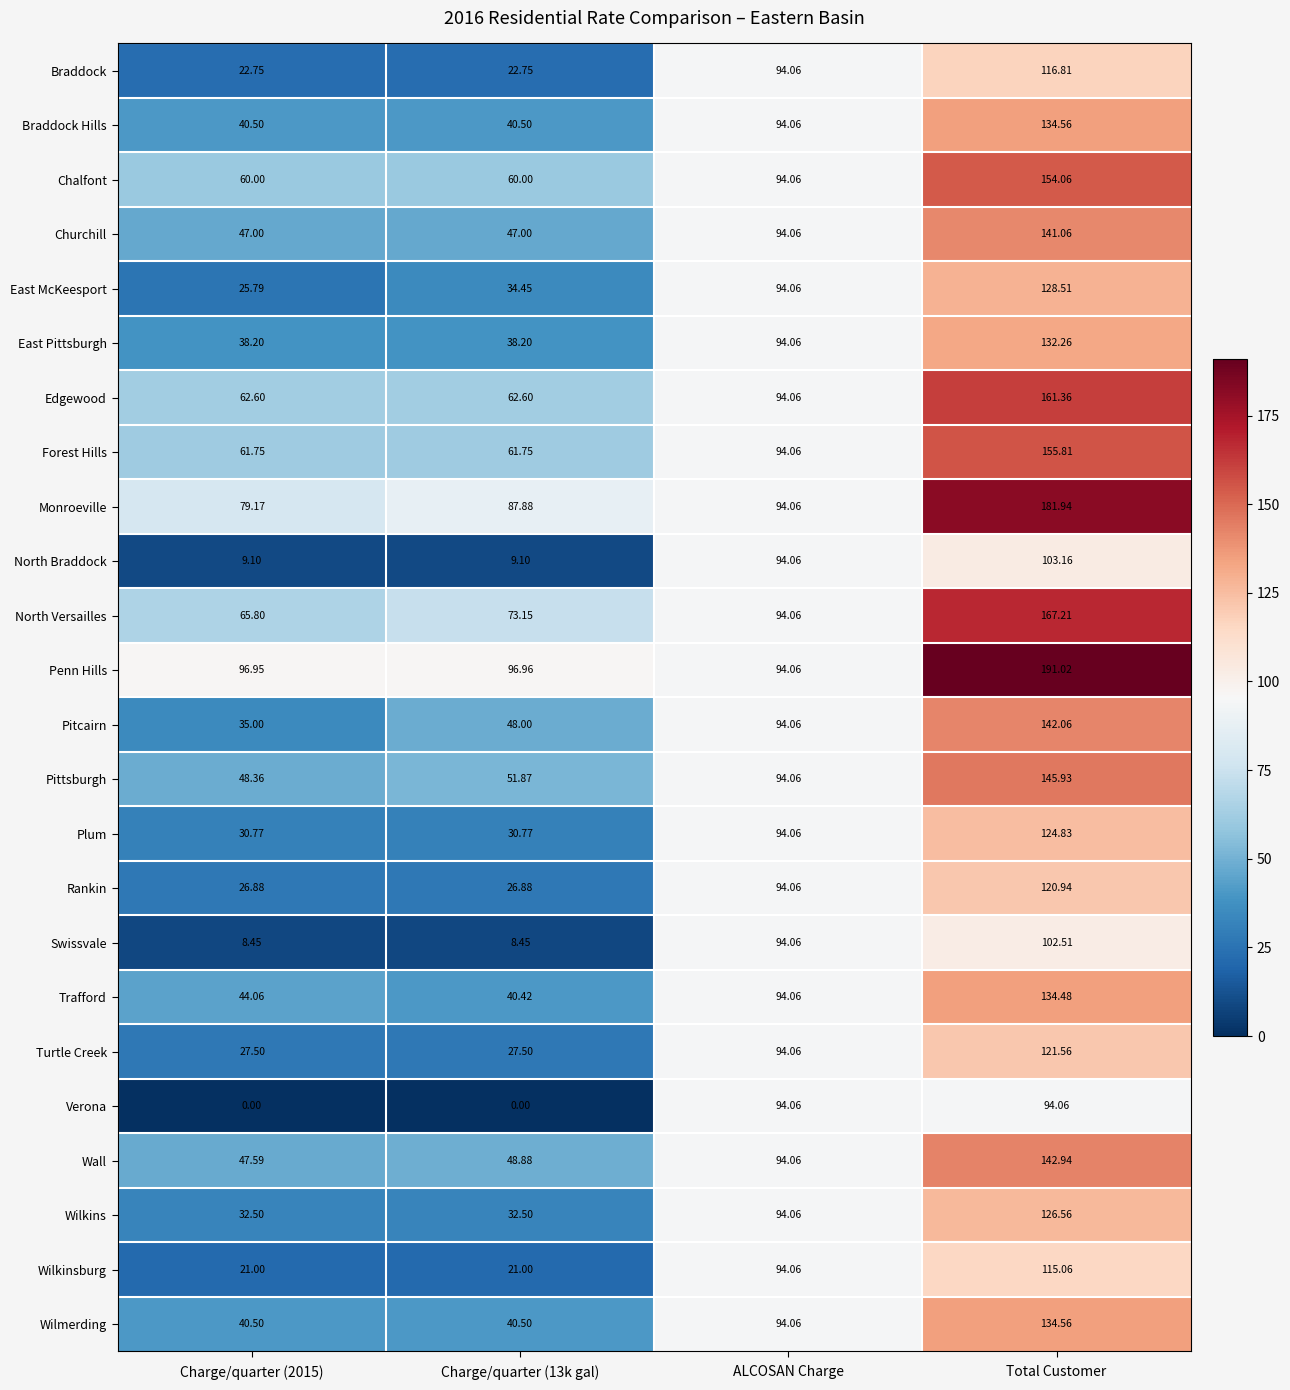

How many series are shown in this chart?

24